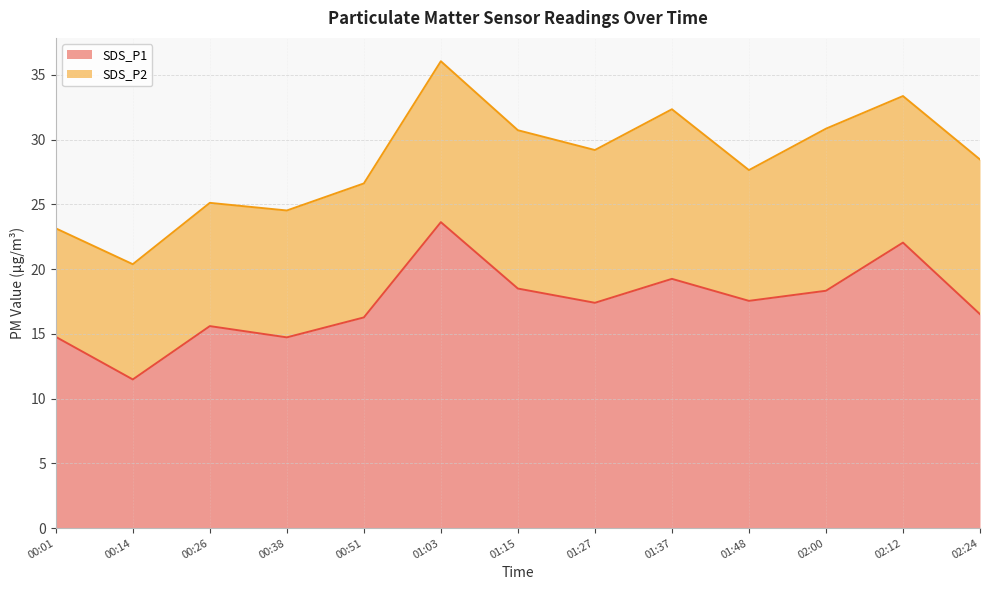

At which category does the chart reach its peak across all series?

01:03